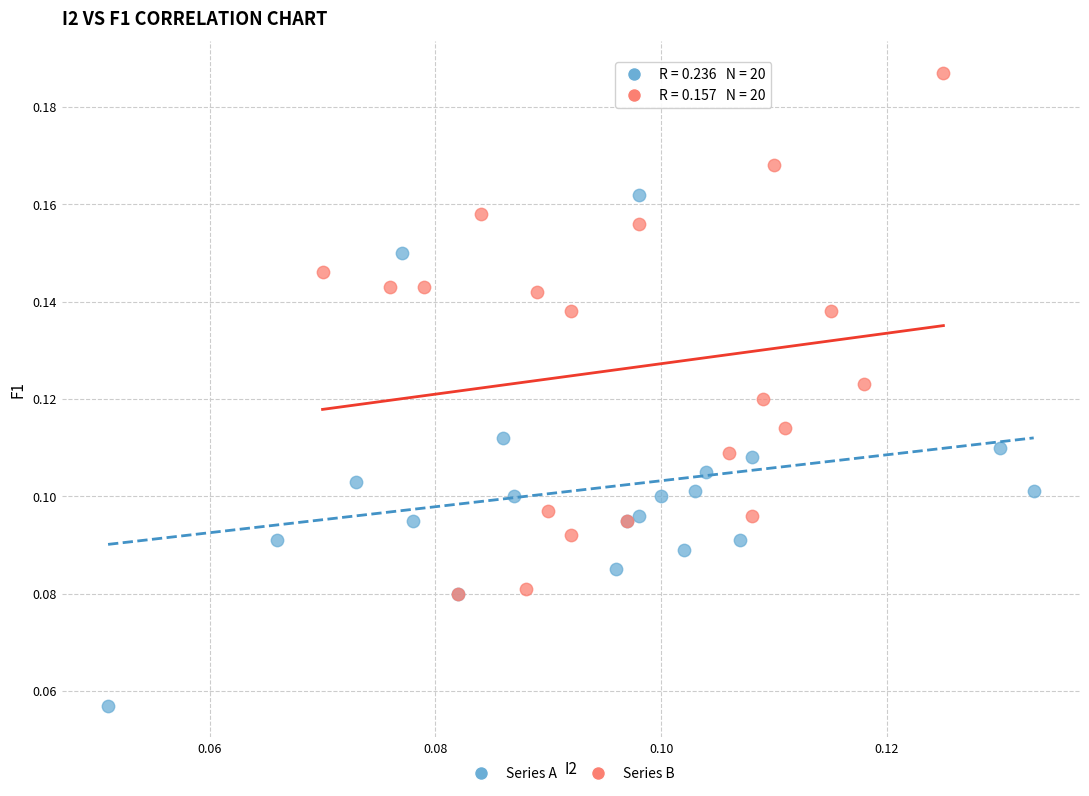

Which series contains the highest Y value?

Series B